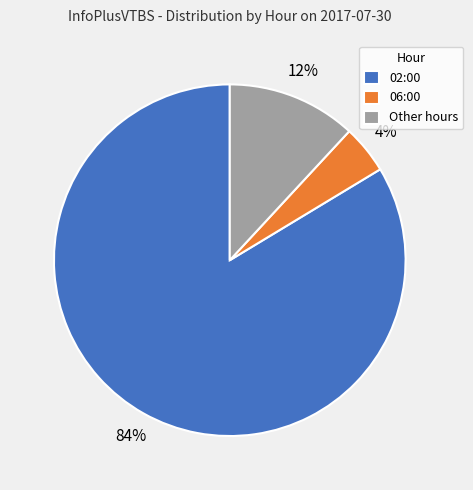

How many slices are in this pie chart?

3